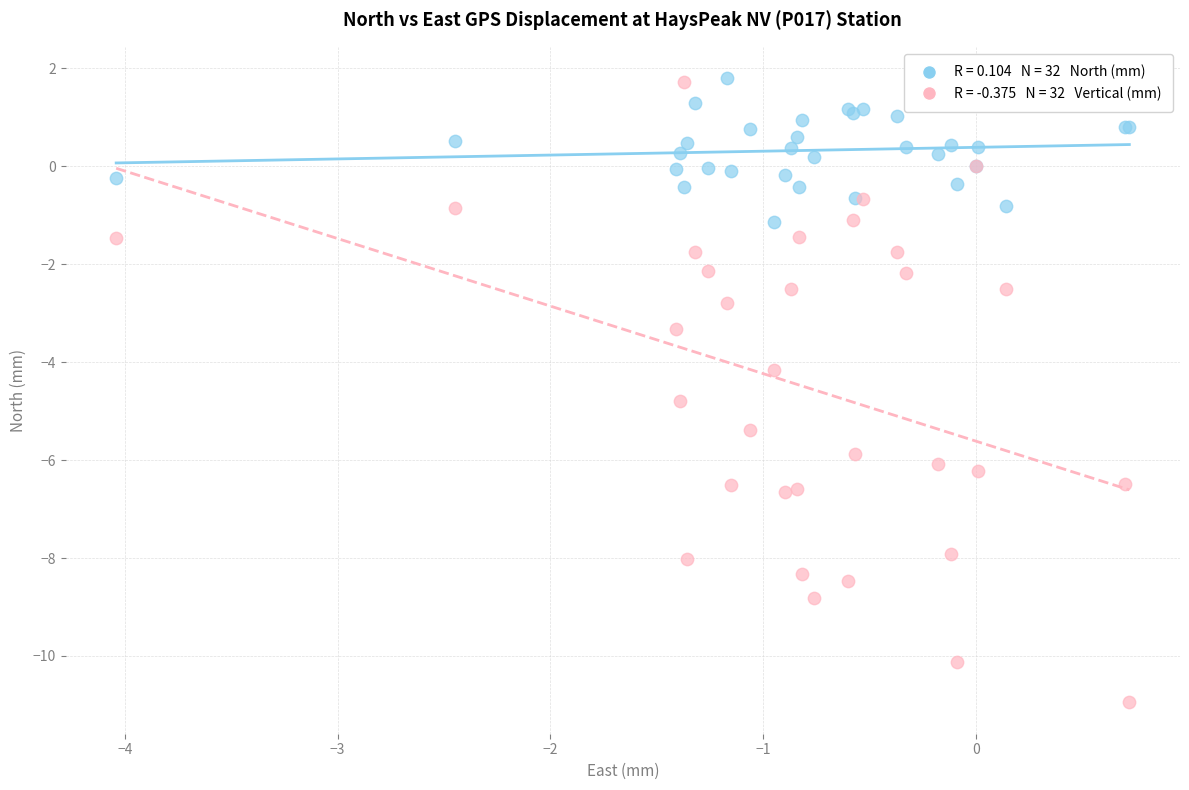

Across all series, what Y value is closest to -4?

-4.2